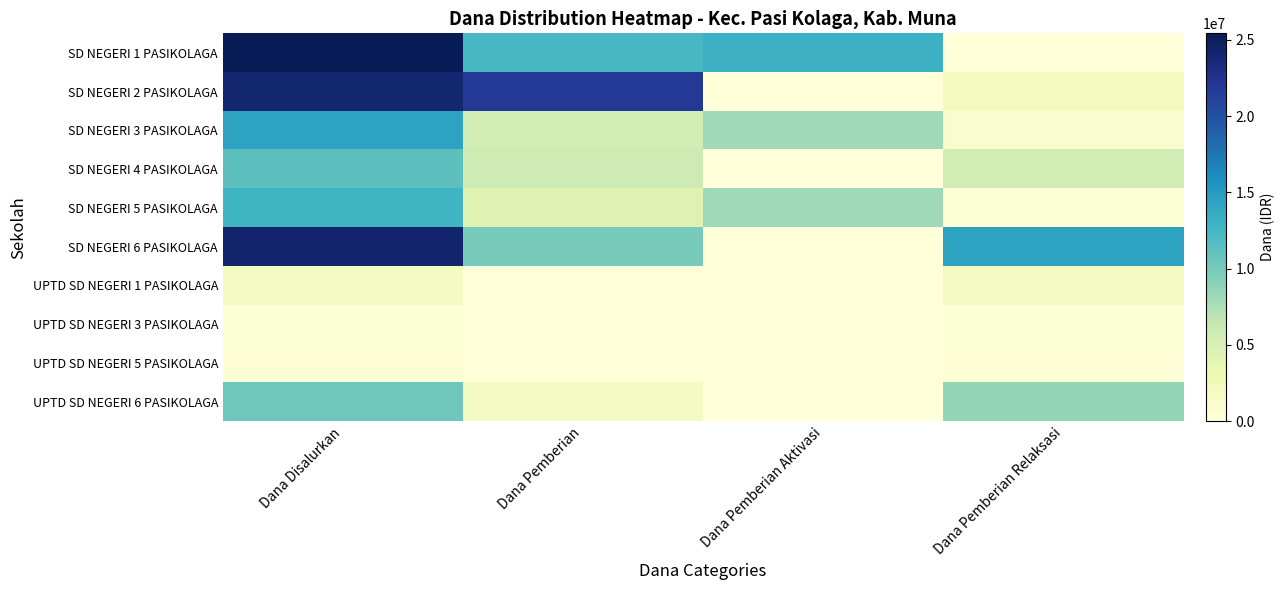

At which category is the sum across all series the highest?

Dana Disalurkan